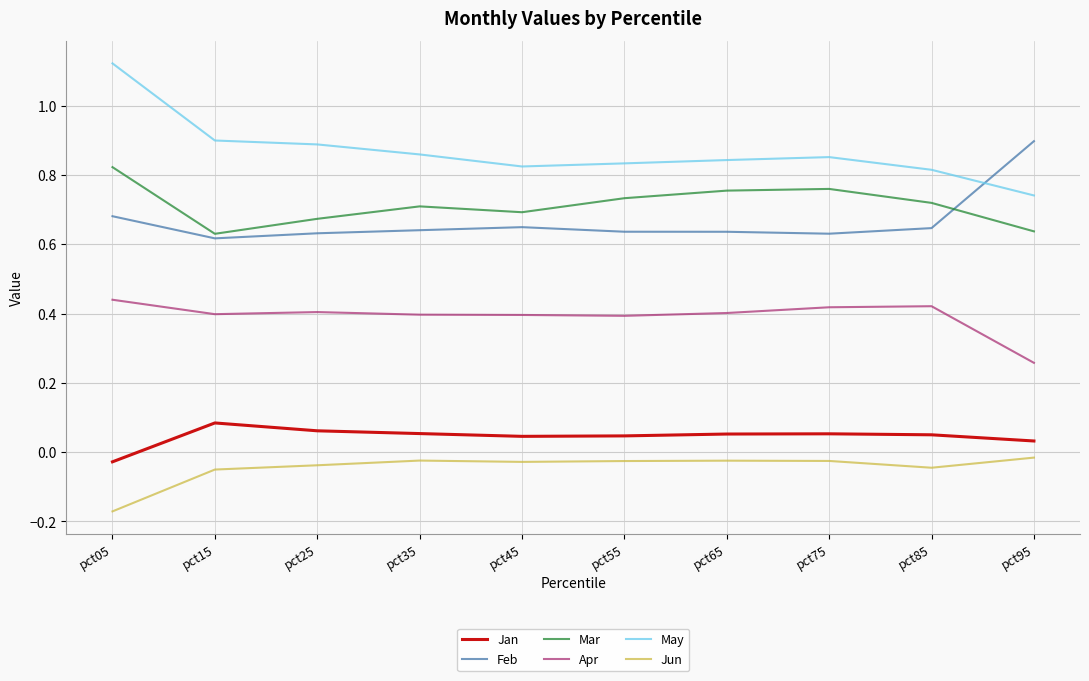

Between pct35 and pct95, which series saw the biggest shift?

Feb